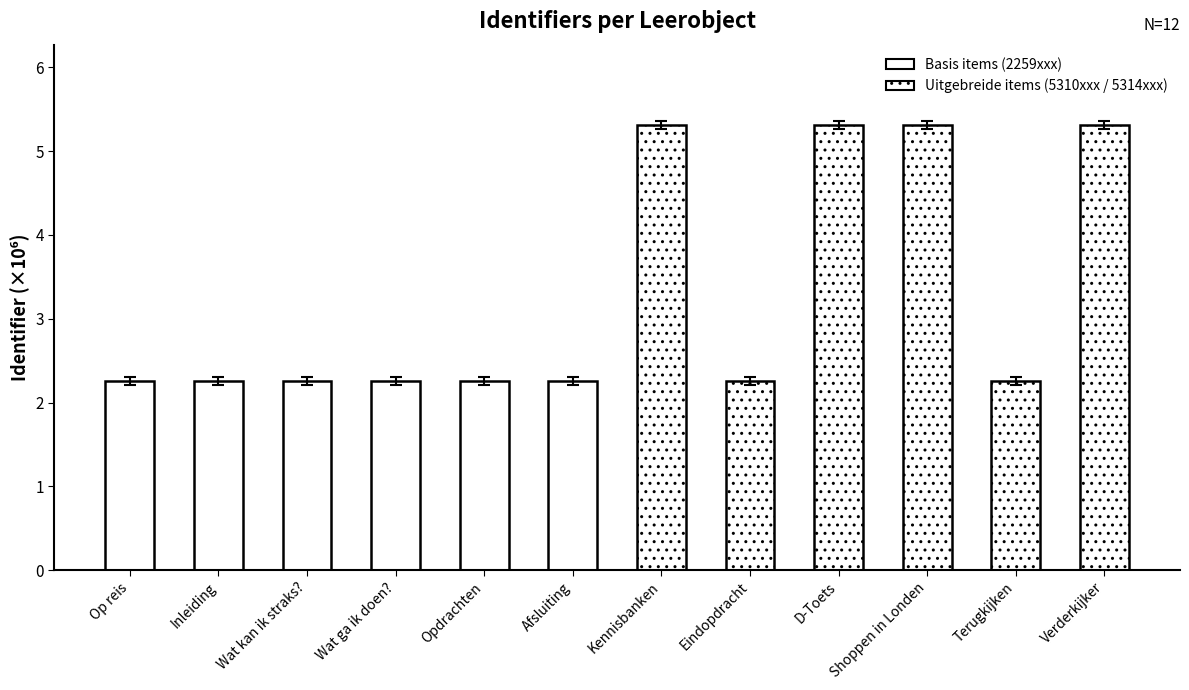

What is the greatest value displayed?

5.3